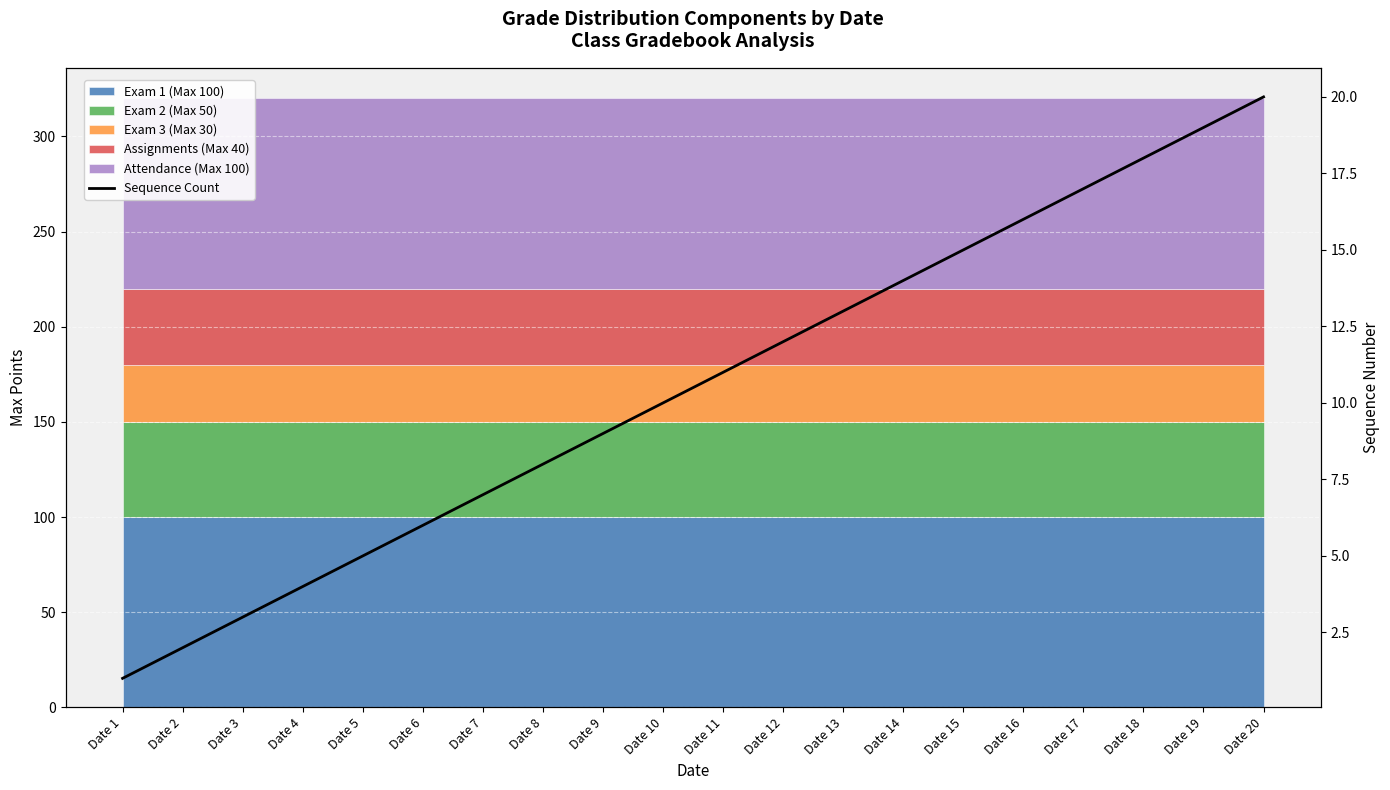

Where is the data nearest to the value 10?

Date 10